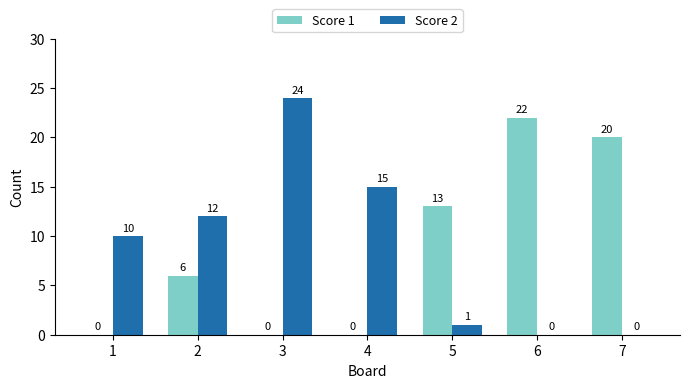

What is the sum of all Score 1 values?

61